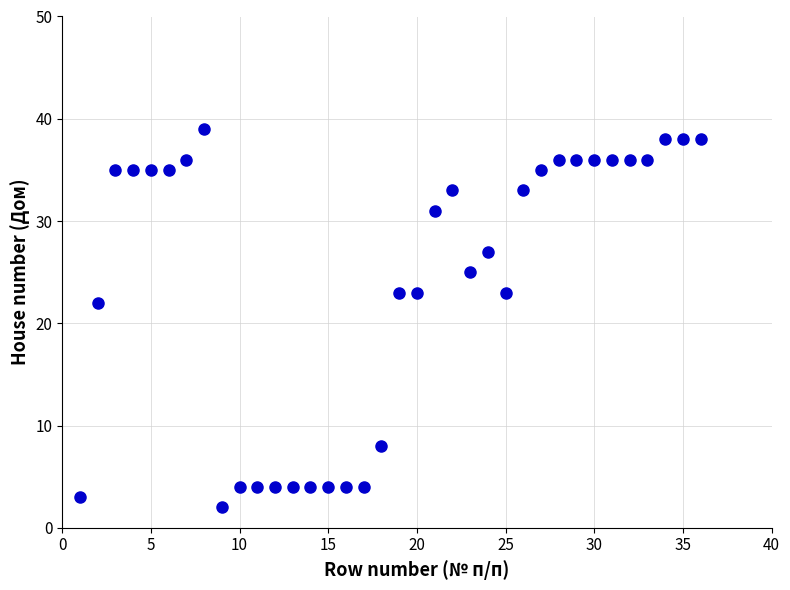

What is the range of X values (max minus min)?

35